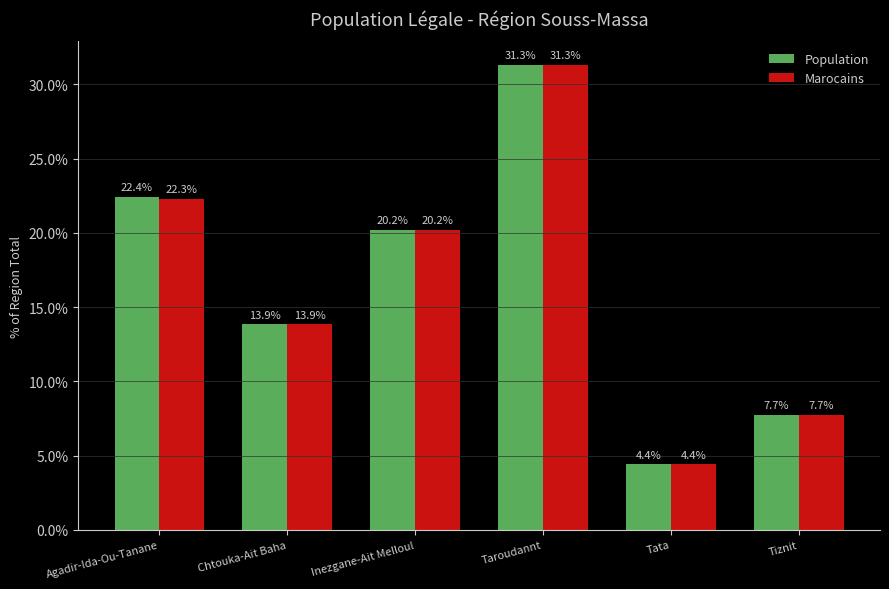

Reading right to left, list all the values displayed in this chart.

Population: Tiznit=7.7	Tata=4.4	Taroudannt=31.3	Inezgane-Ait Melloul=20.2	Chtouka-Ait Baha=13.9	Agadir-Ida-Ou-Tanane=22.4
Marocains: Tiznit=7.7	Tata=4.4	Taroudannt=31.3	Inezgane-Ait Melloul=20.2	Chtouka-Ait Baha=13.9	Agadir-Ida-Ou-Tanane=22.3